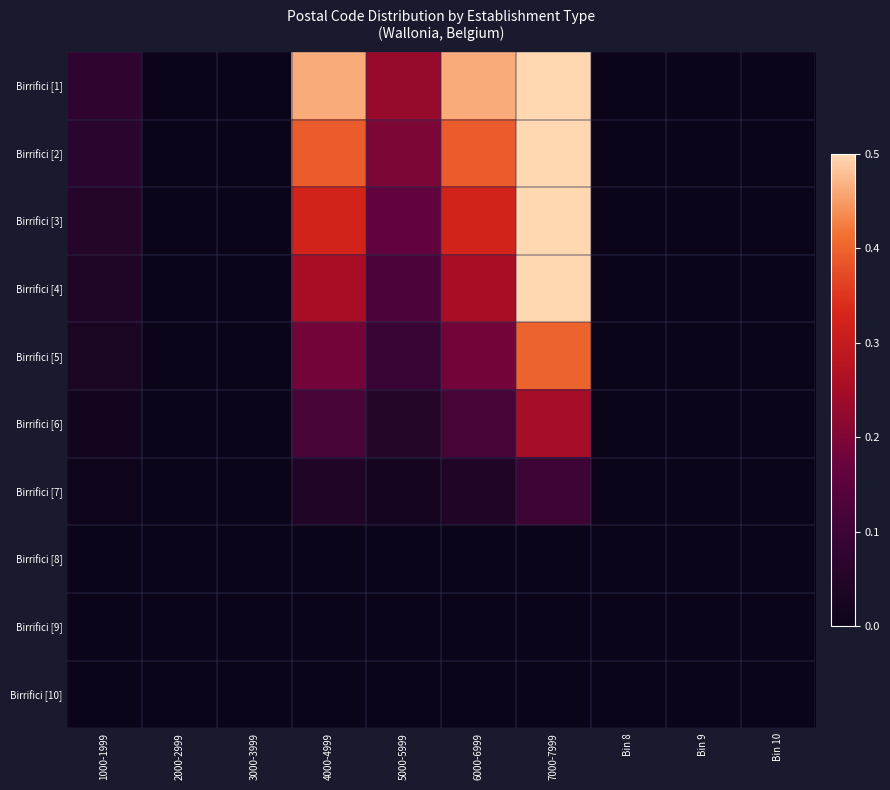

Reading left to right, list all the values displayed in this chart.

Birrifici [1]: 1000-1999=0.1	2000-2999=0.0	3000-3999=0.0	4000-4999=0.5	5000-5999=0.2	6000-6999=0.5	7000-7999=1.0	Bin 8=0.0	Bin 9=0.0	Bin 10=0.0
Birrifici [2]: 1000-1999=0.1	2000-2999=0.0	3000-3999=0.0	4000-4999=0.4	5000-5999=0.2	6000-6999=0.4	7000-7999=0.8	Bin 8=0.0	Bin 9=0.0	Bin 10=0.0
Birrifici [3]: 1000-1999=0.1	2000-2999=0.0	3000-3999=0.0	4000-4999=0.3	5000-5999=0.2	6000-6999=0.3	7000-7999=0.7	Bin 8=0.0	Bin 9=0.0	Bin 10=0.0
Birrifici [4]: 1000-1999=0.0	2000-2999=0.0	3000-3999=0.0	4000-4999=0.3	5000-5999=0.1	6000-6999=0.3	7000-7999=0.6	Bin 8=0.0	Bin 9=0.0	Bin 10=0.0
Birrifici [5]: 1000-1999=0.0	2000-2999=0.0	3000-3999=0.0	4000-4999=0.2	5000-5999=0.1	6000-6999=0.2	7000-7999=0.4	Bin 8=0.0	Bin 9=0.0	Bin 10=0.0
Birrifici [6]: 1000-1999=0.0	2000-2999=0.0	3000-3999=0.0	4000-4999=0.1	5000-5999=0.1	6000-6999=0.1	7000-7999=0.2	Bin 8=0.0	Bin 9=0.0	Bin 10=0.0
Birrifici [7]: 1000-1999=0.0	2000-2999=0.0	3000-3999=0.0	4000-4999=0.0	5000-5999=0.0	6000-6999=0.0	7000-7999=0.1	Bin 8=0.0	Bin 9=0.0	Bin 10=0.0
Birrifici [8]: 1000-1999=0.0	2000-2999=-0.0	3000-3999=-0.0	4000-4999=0.0	5000-5999=0.0	6000-6999=0.0	7000-7999=0.0	Bin 8=0.0	Bin 9=0.0	Bin 10=0.0
Birrifici [9]: 1000-1999=0.0	2000-2999=-0.0	3000-3999=-0.0	4000-4999=0.0	5000-5999=0.0	6000-6999=0.0	7000-7999=0.0	Bin 8=0.0	Bin 9=0.0	Bin 10=0.0
Birrifici [10]: 1000-1999=0.0	2000-2999=-0.0	3000-3999=-0.0	4000-4999=0.0	5000-5999=0.0	6000-6999=0.0	7000-7999=0.0	Bin 8=0.0	Bin 9=0.0	Bin 10=0.0